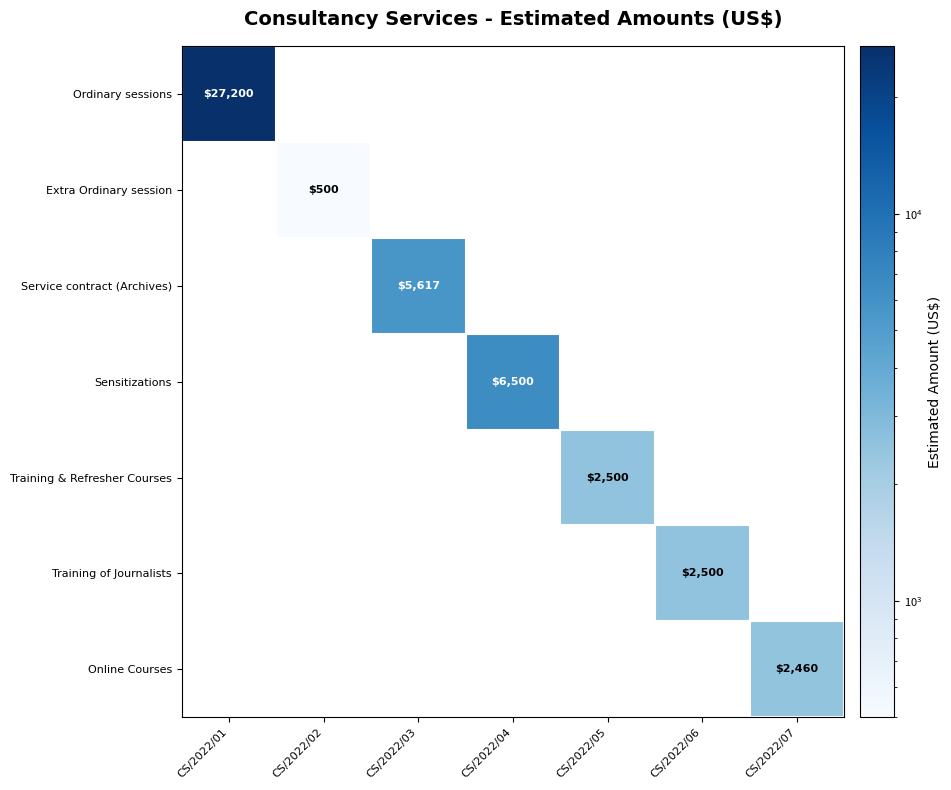

True or false: Training of Journalists has a value of 1521 at CS/2022/06.

False